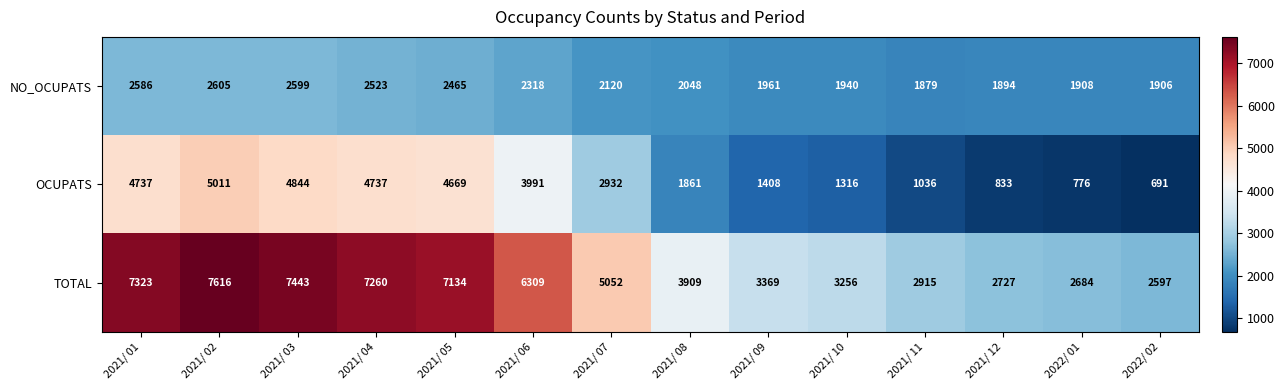

List the series in order of their overall mean, lowest first.

NO_OCUPATS, OCUPATS, TOTAL